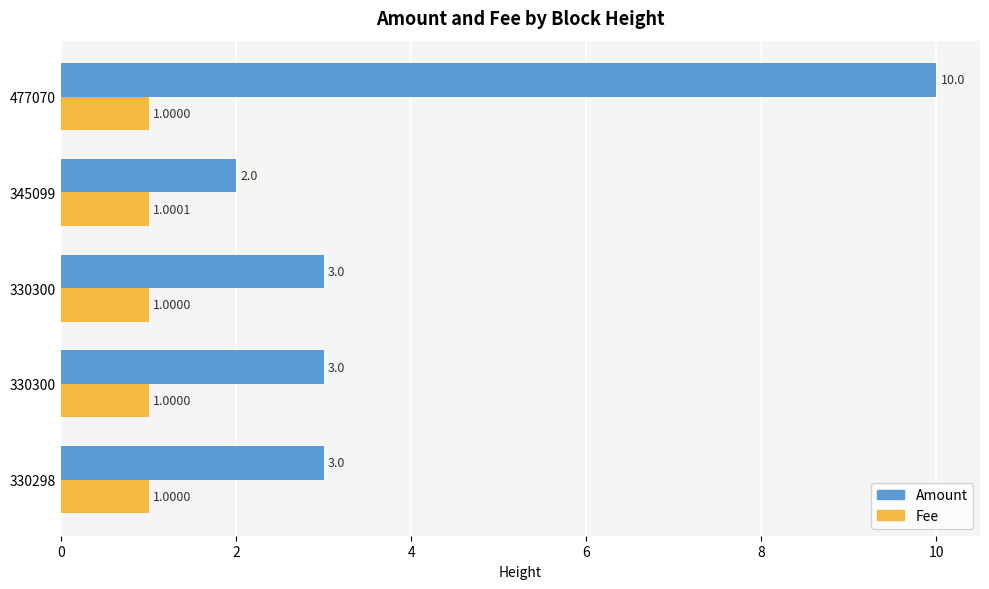

What are all the series names shown in the legend?

Amount, Fee